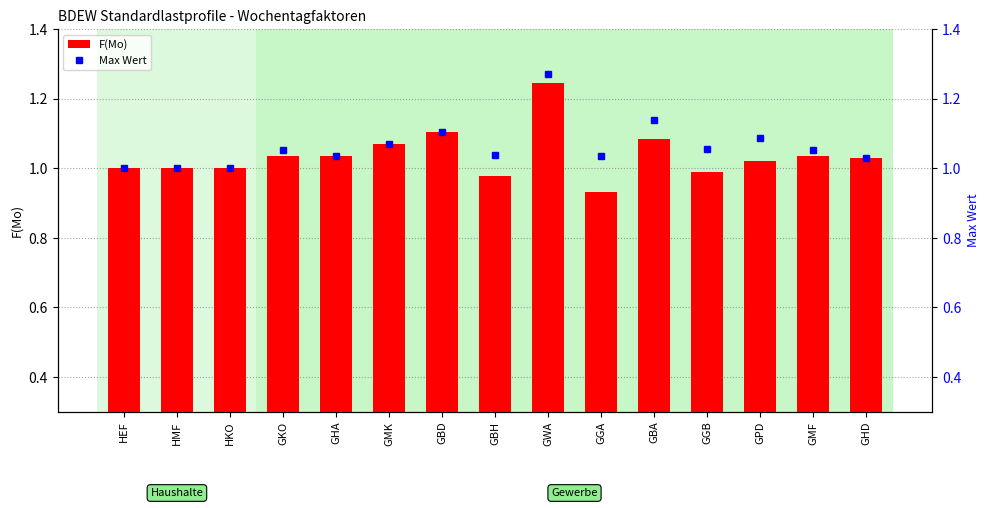

How many categories are shown in the chart?

15